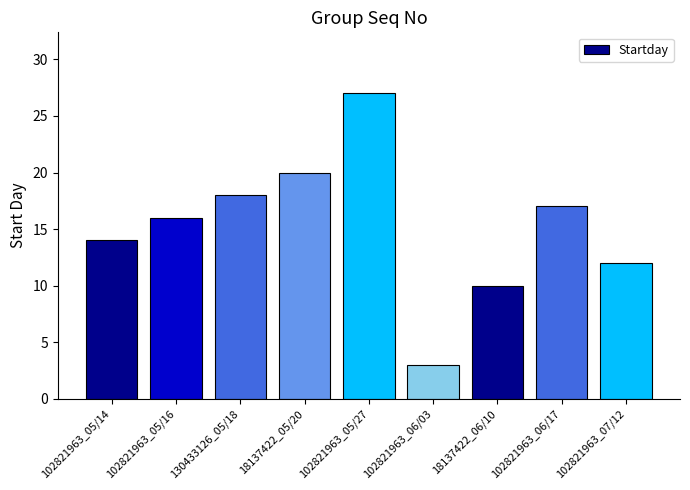

Approximately how many times larger is the value at 102821963_06/17 compared to 18137422_06/10?

1.7